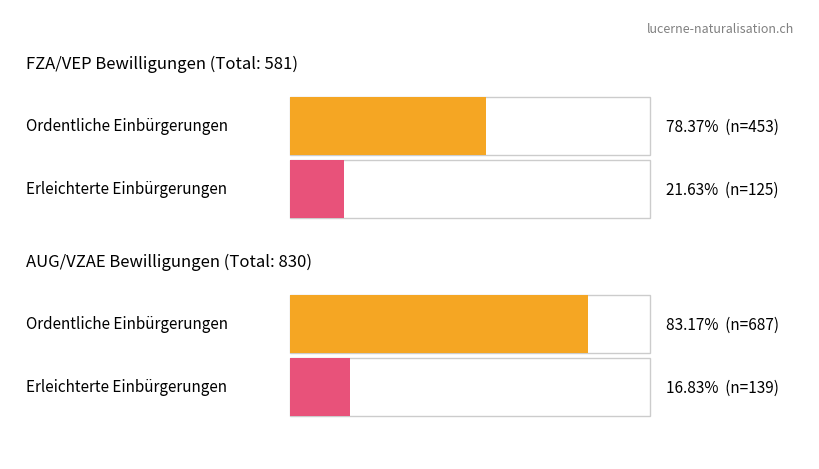

Is the value of Ordentliche Einbürgerungen at Drittstaaten greater than the value of Erleichterte Einbürgerungen at Drittstaaten?

Yes